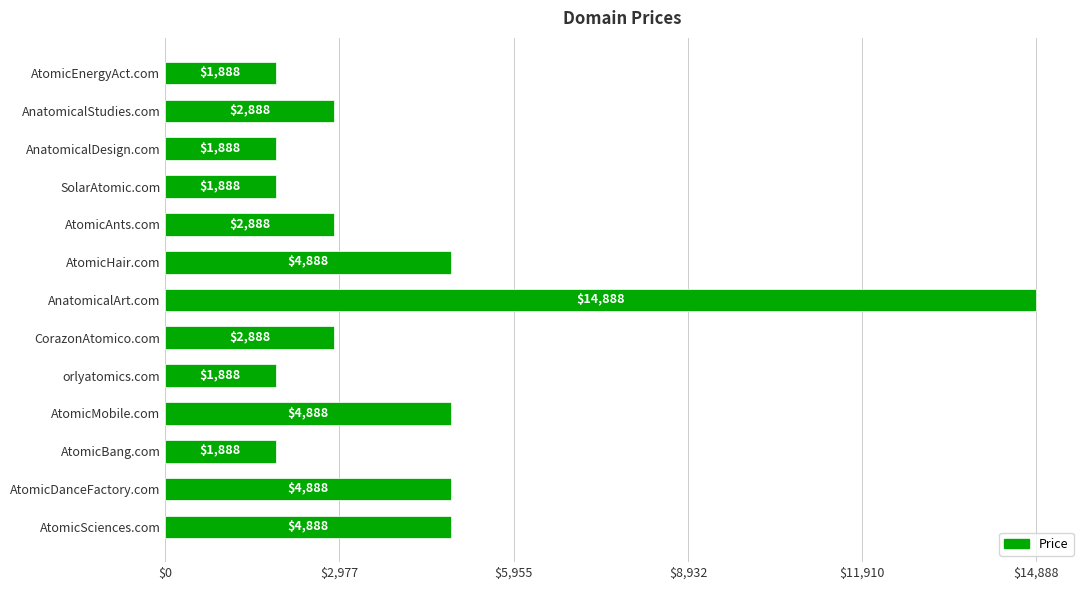

Does the chart contain stacked bars?

No